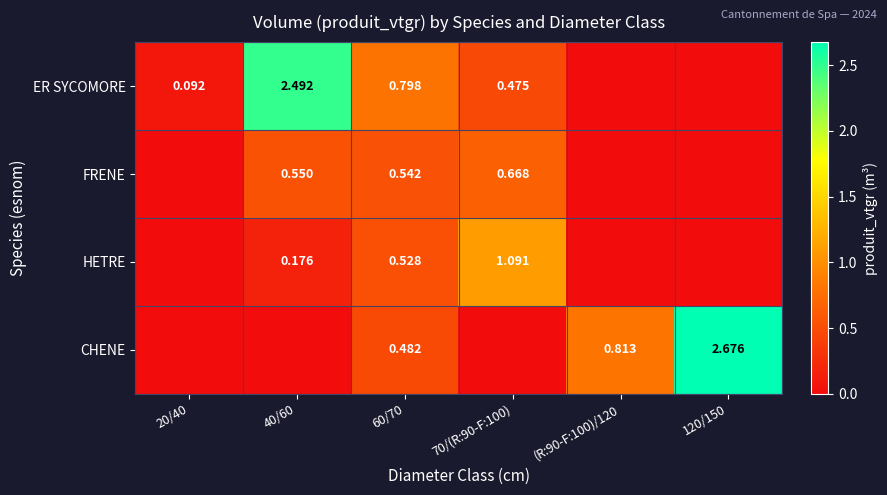

Is the value of HETRE at 60/70 greater than the value of ER SYCOMORE at 60/70?

No